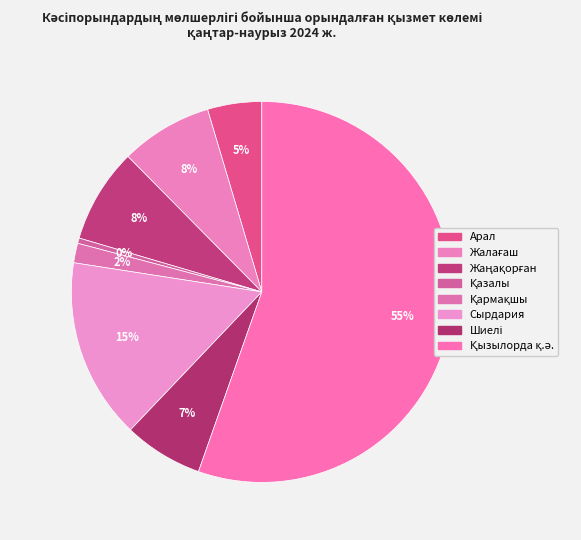

What is the ratio of the value at Қармақшы to the value at Арал?

0.4